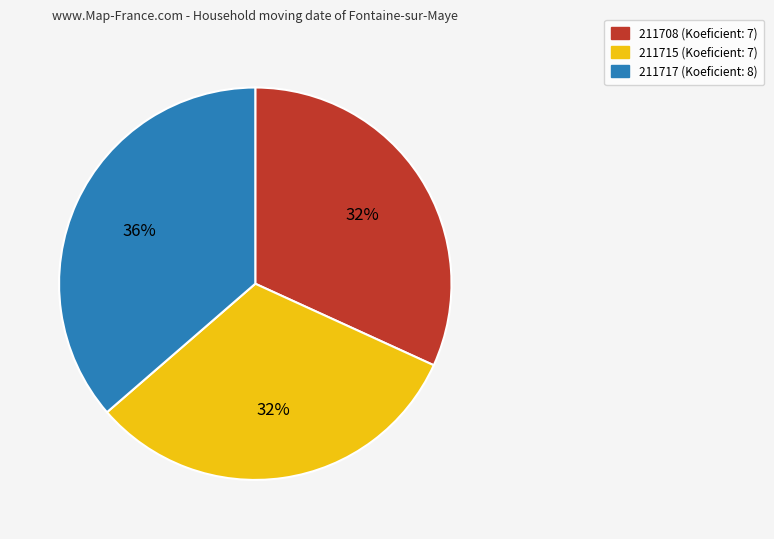

Count the number of slices in the pie.

3